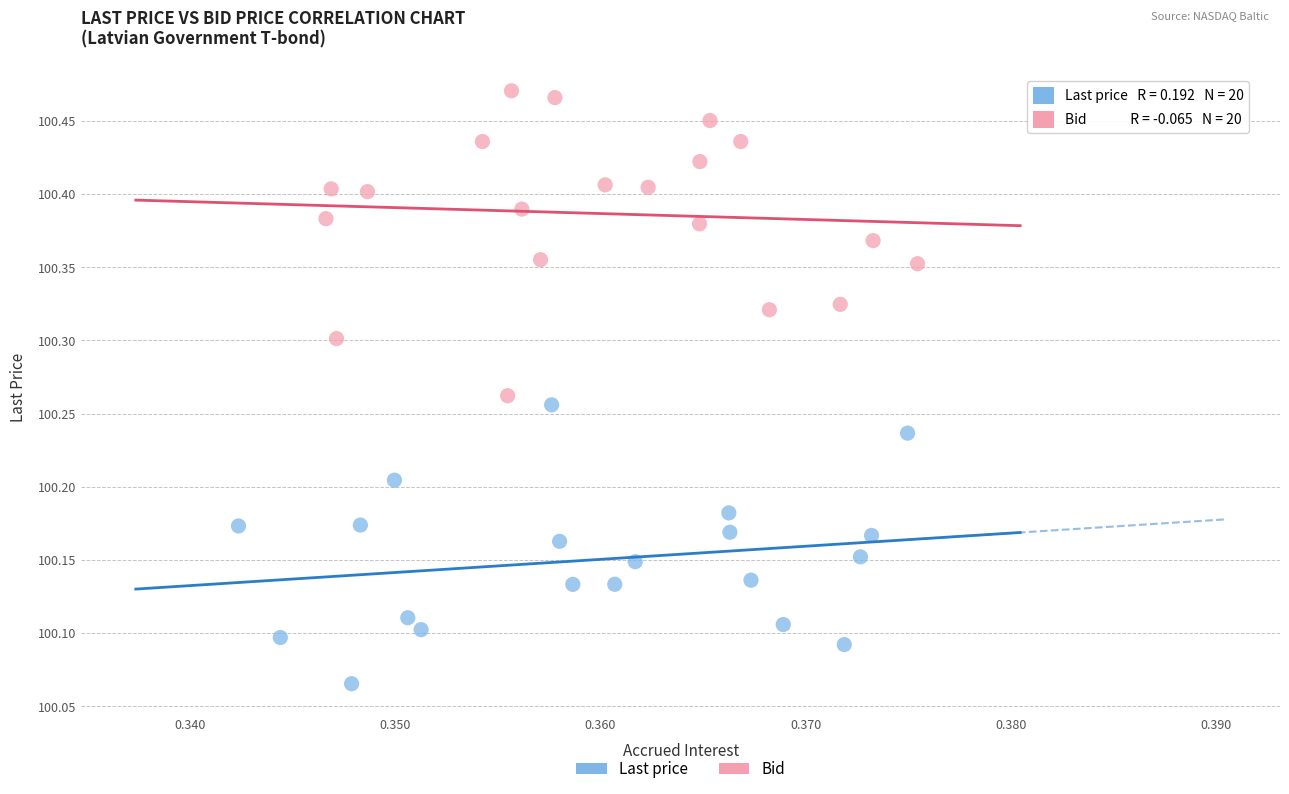

Which series contains the lowest Y value?

Last price